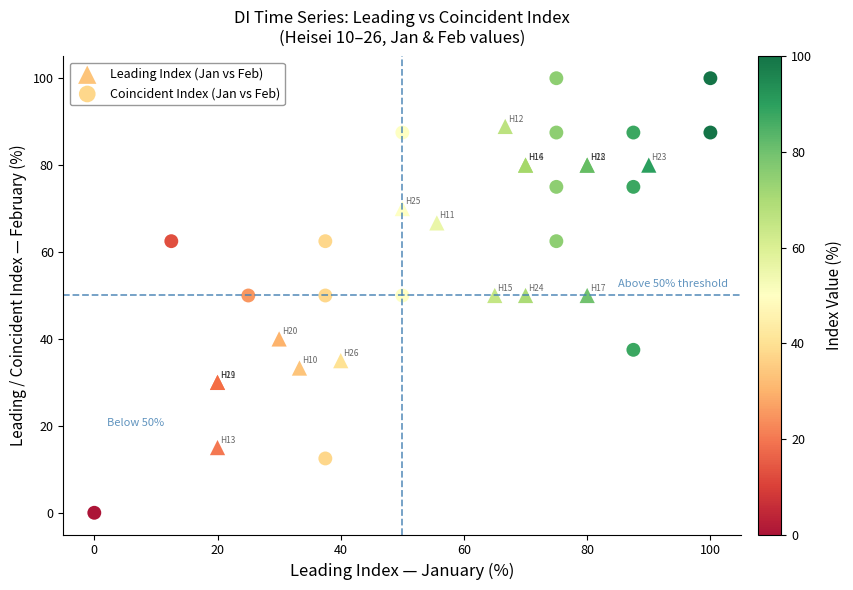

Which series contains the lowest Y value?

Coincident Index (Jan vs Feb)